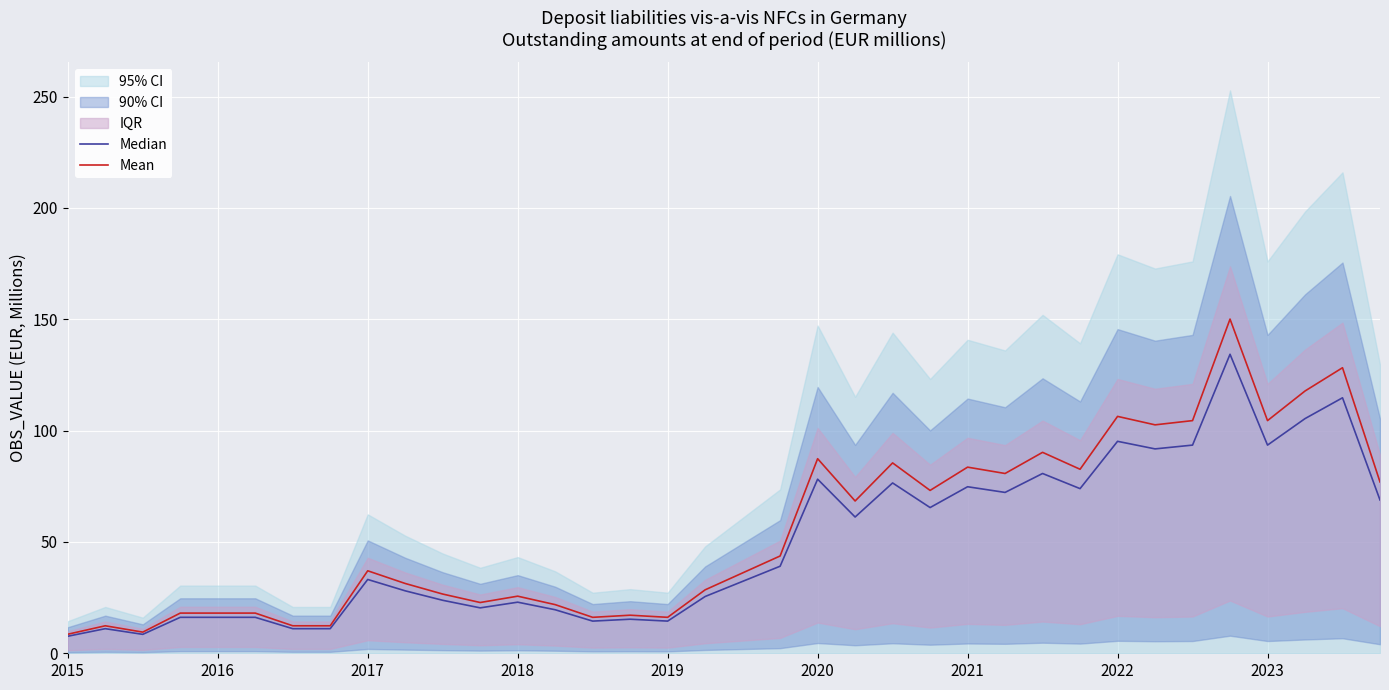

Is it true that Mean equals 83.6 at 2021?

True